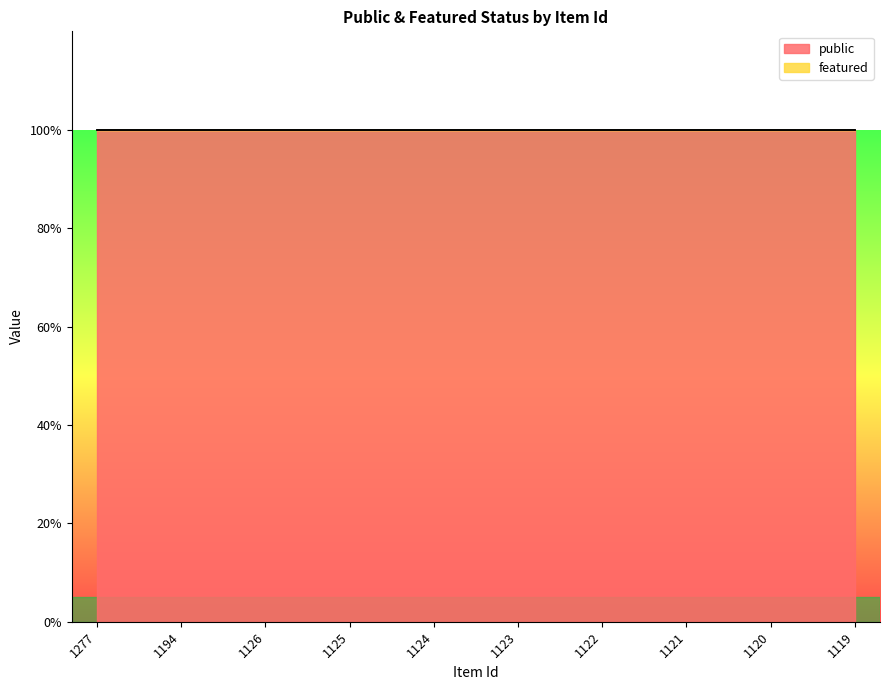

True or false: public and featured cross at least once.

False